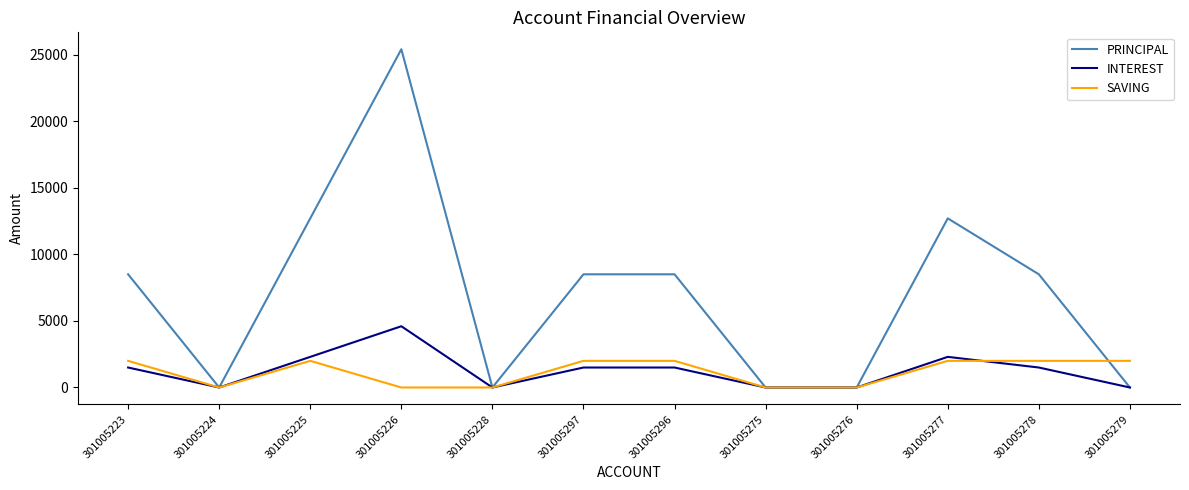

Rank the series by their maximum value, from highest to lowest.

PRINCIPAL, INTEREST, SAVING